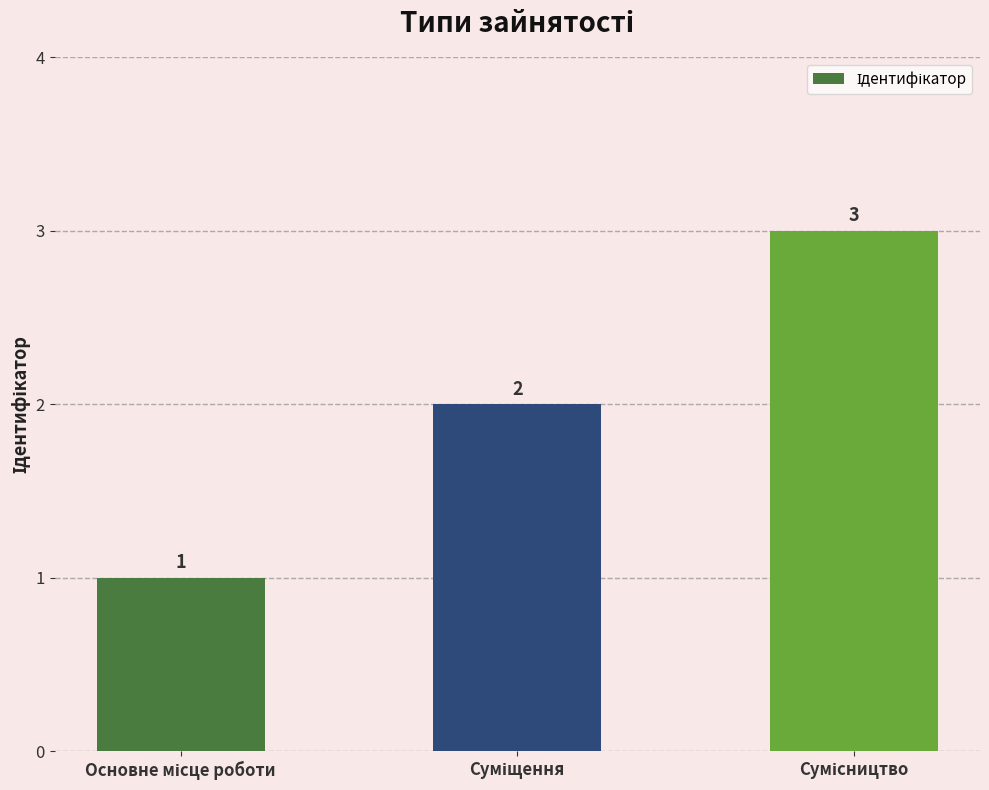

Count the values in the range 1 to 3.

3